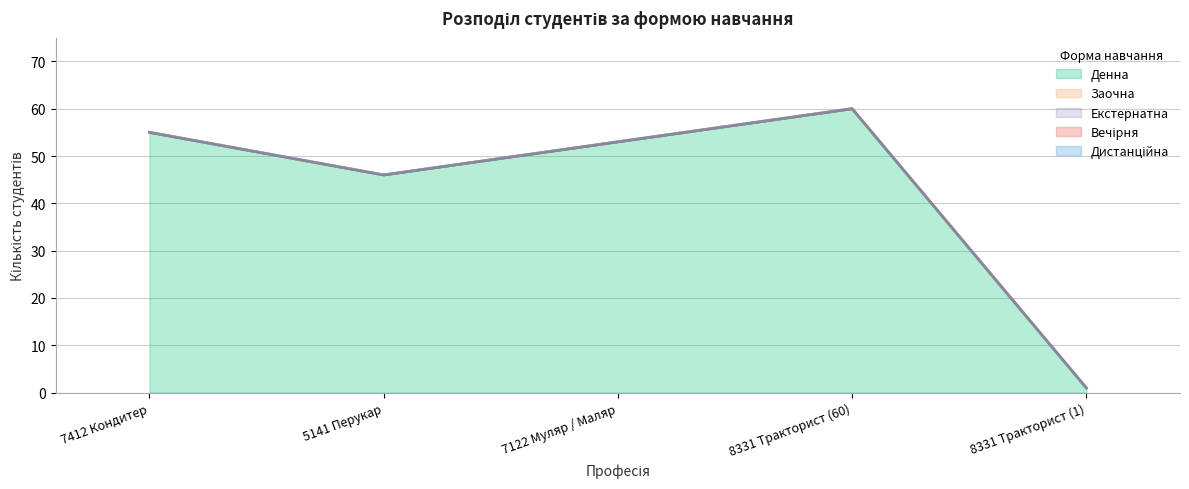

True or false: Вечірня and Екстернатна intersect in this chart.

False